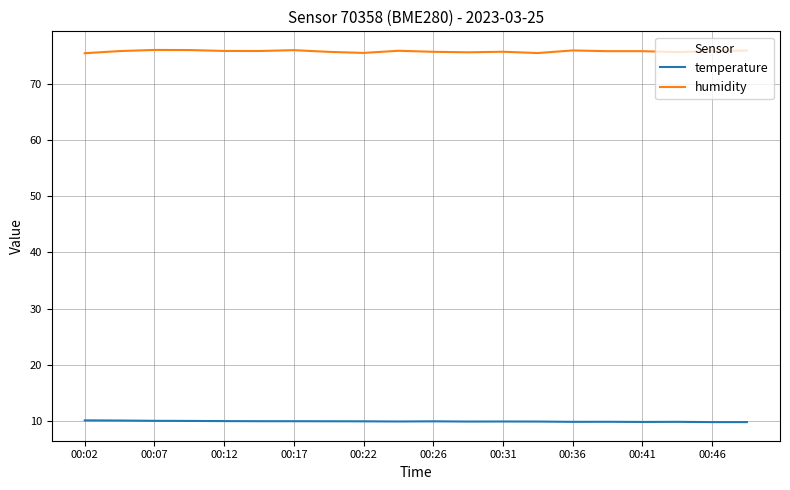

What is the difference between the second highest and minimum values in the temperature series?

0.3